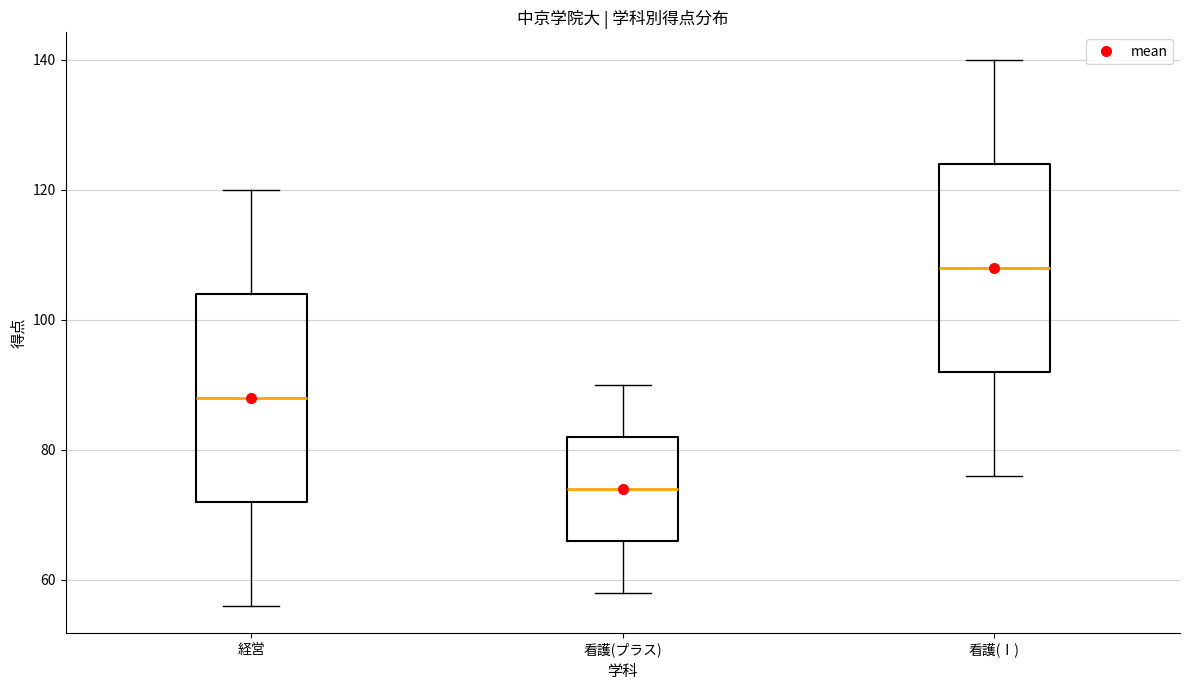

Where does the median line of the box for 経営 sit on the y-axis? The values are not printed on the chart, so give them approximately, as read against the axis.

88